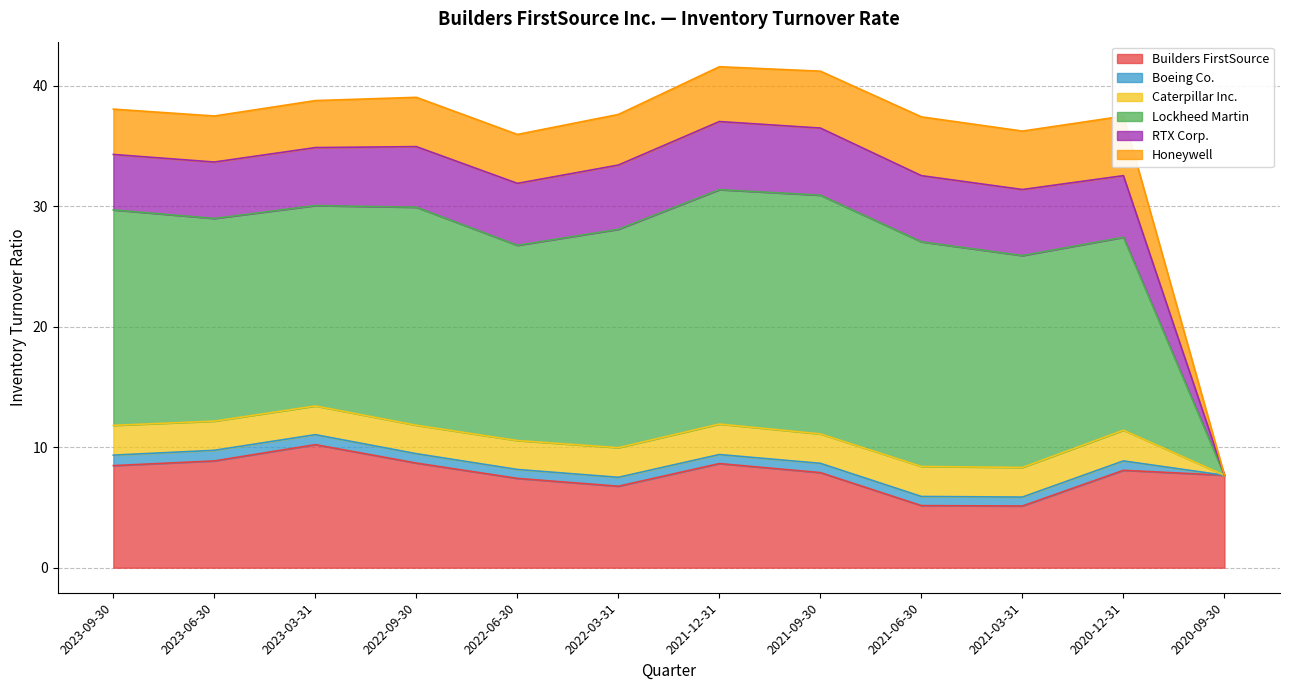

True or false: Builders FirstSource has more than 2 points higher than both neighbors.

True